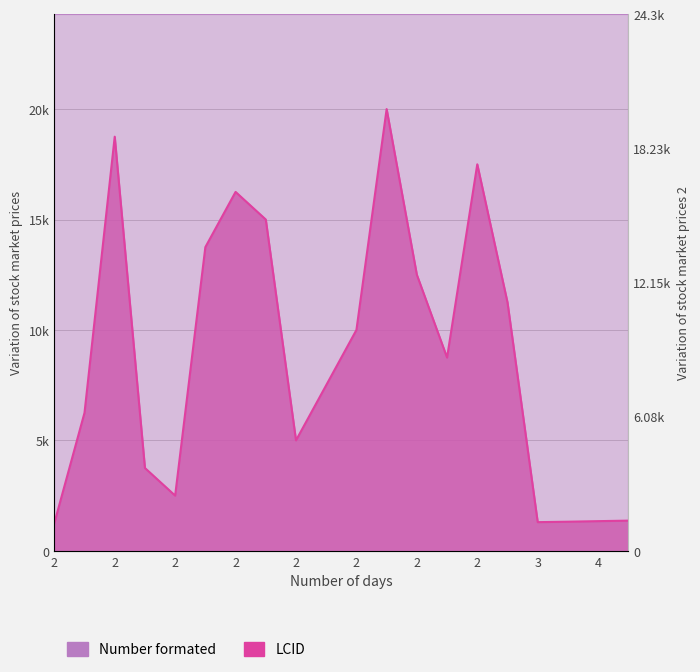

Which has a higher value, 2 or 2?

2